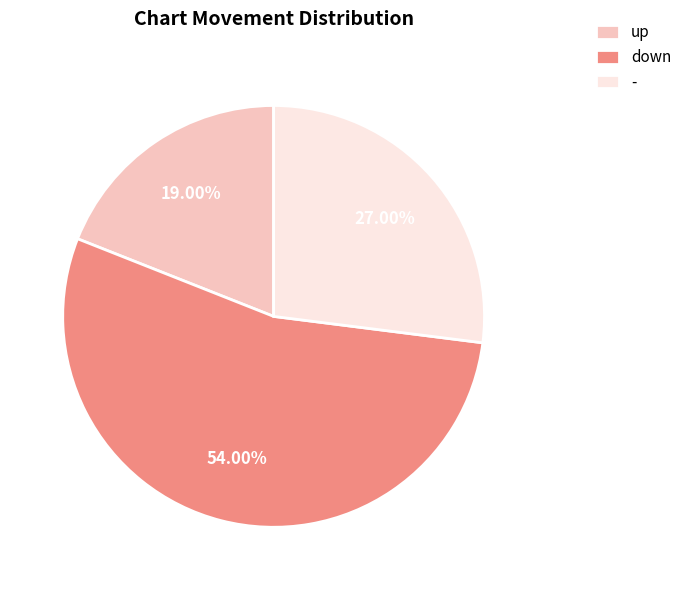

Which has a higher value, - or up?

-